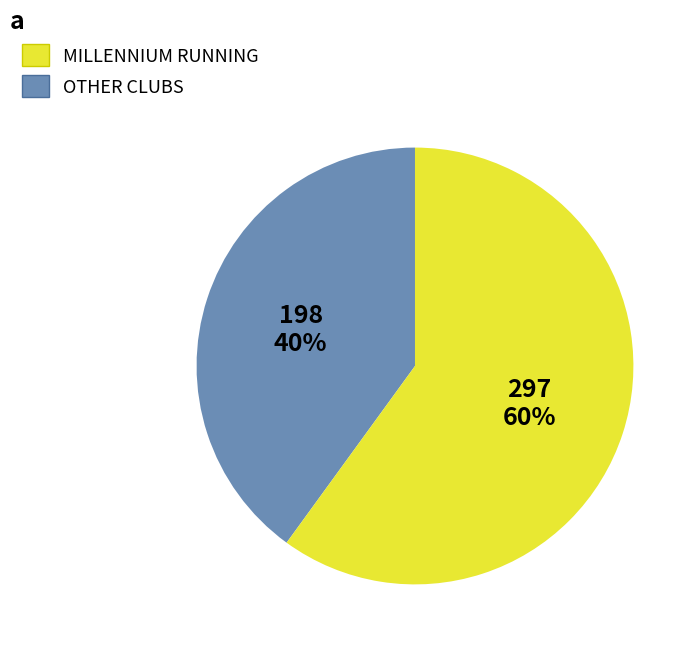

How many slices are in this pie chart?

2